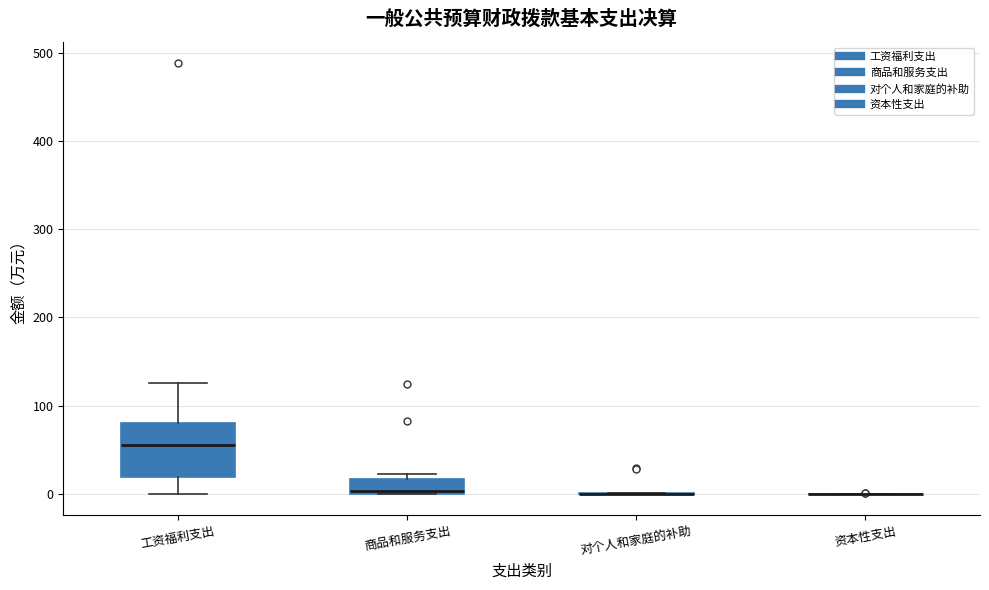

Comparing the boxes themselves (not the whiskers), which one is the tallest?

工资福利支出